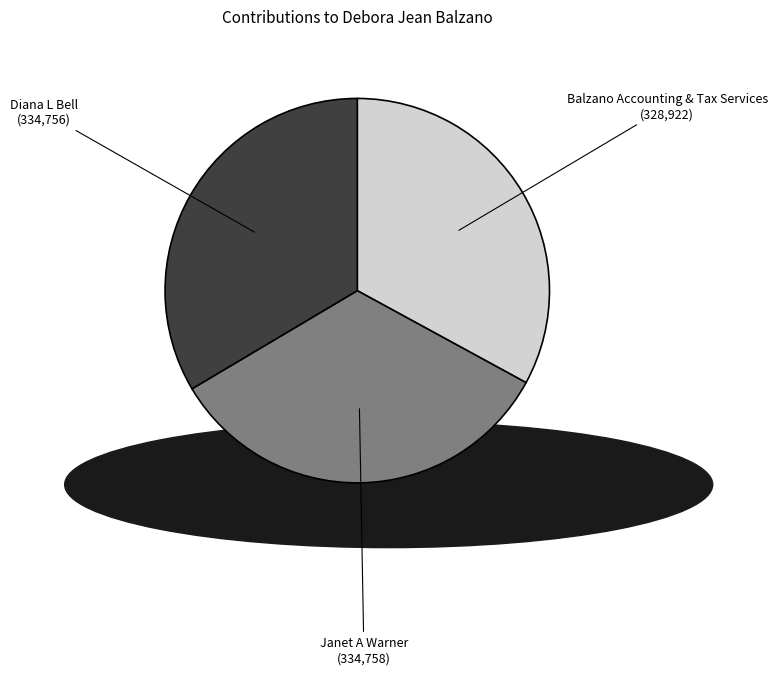

Which category has the smallest portion of the pie?

Balzano Accounting & Tax Services